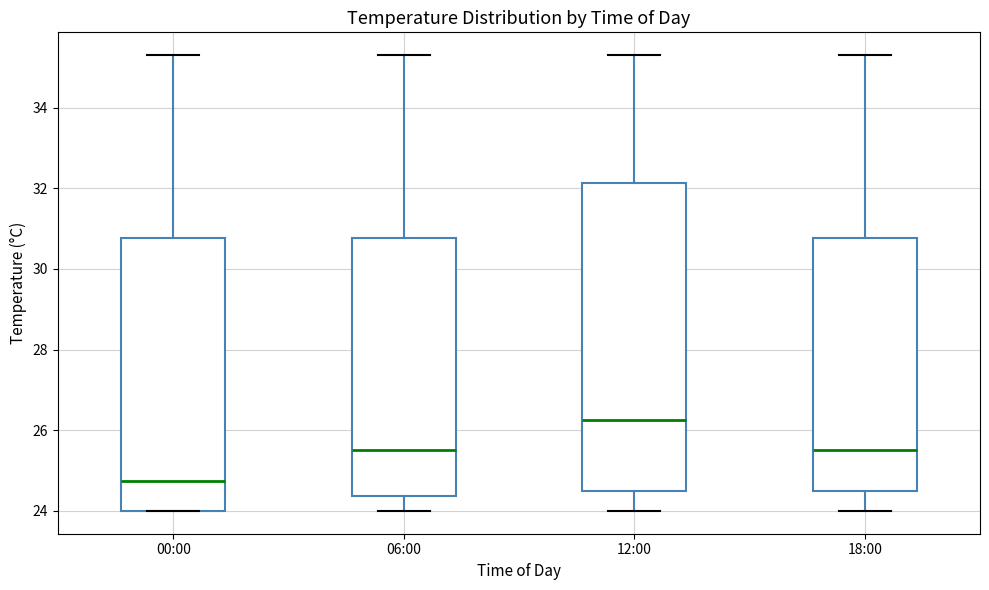

Where does the upper whisker of the box for 00:00 end on the y-axis? The values are not printed on the chart, so give them approximately, as read against the axis.

35.4